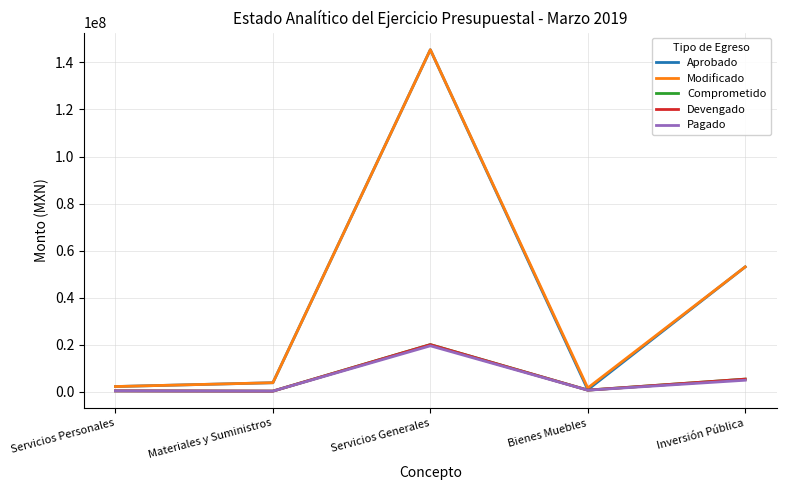

What is the difference between the highest and lowest values at Inversión Pública?

48162540.8